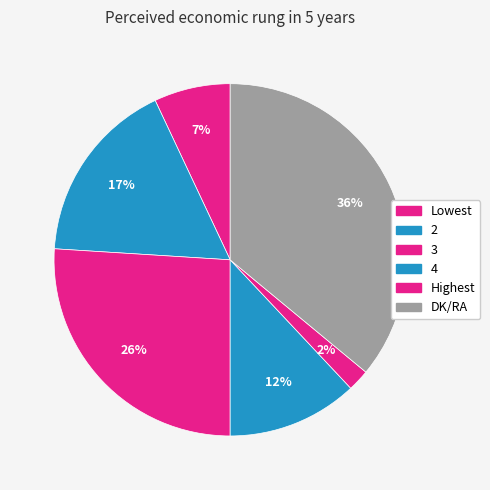

How many slices are in this pie chart?

6